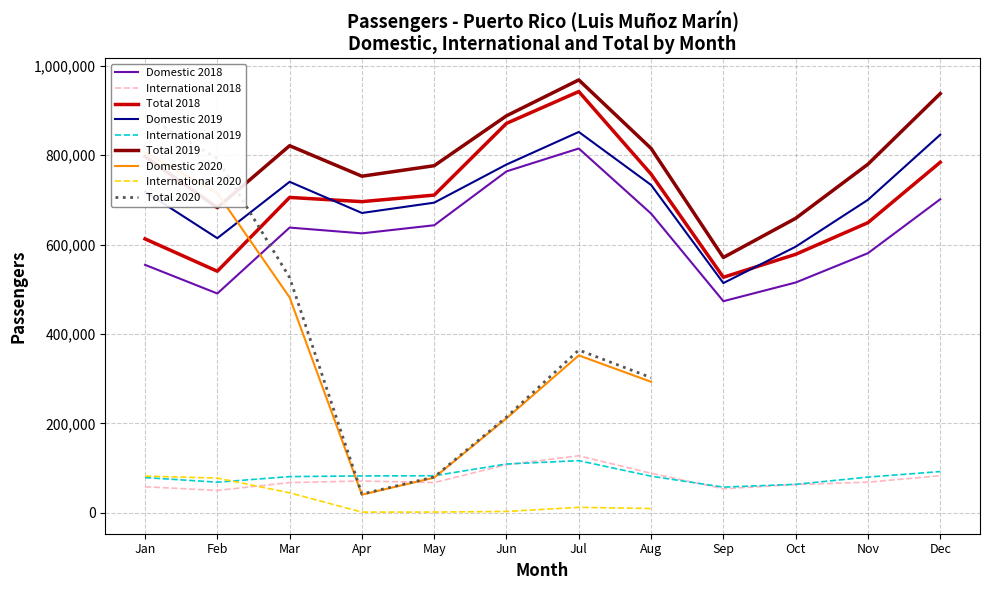

What is the maximum value shown in the chart?

968319